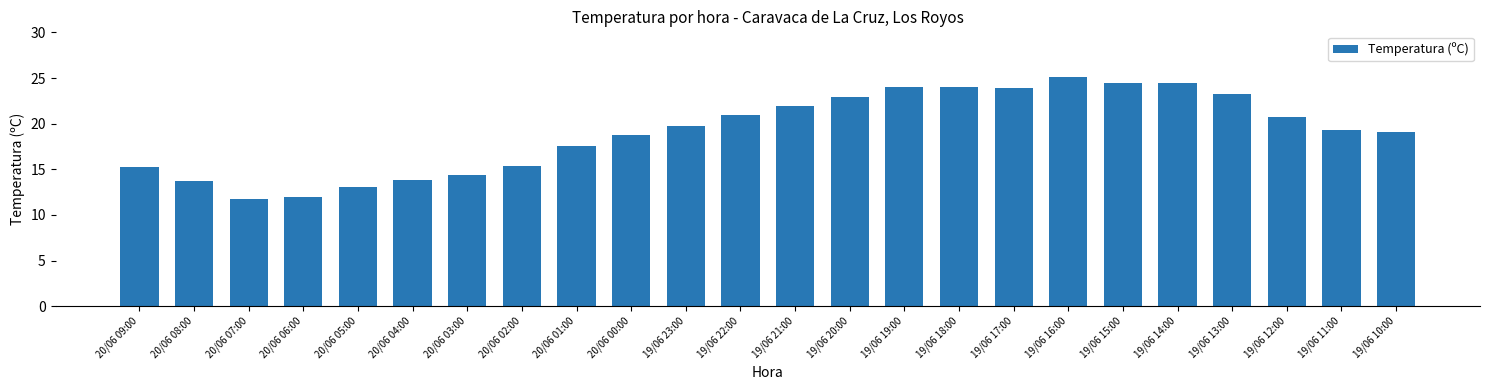

Which has a higher value, 19/06 10:00 or 19/06 23:00?

19/06 23:00